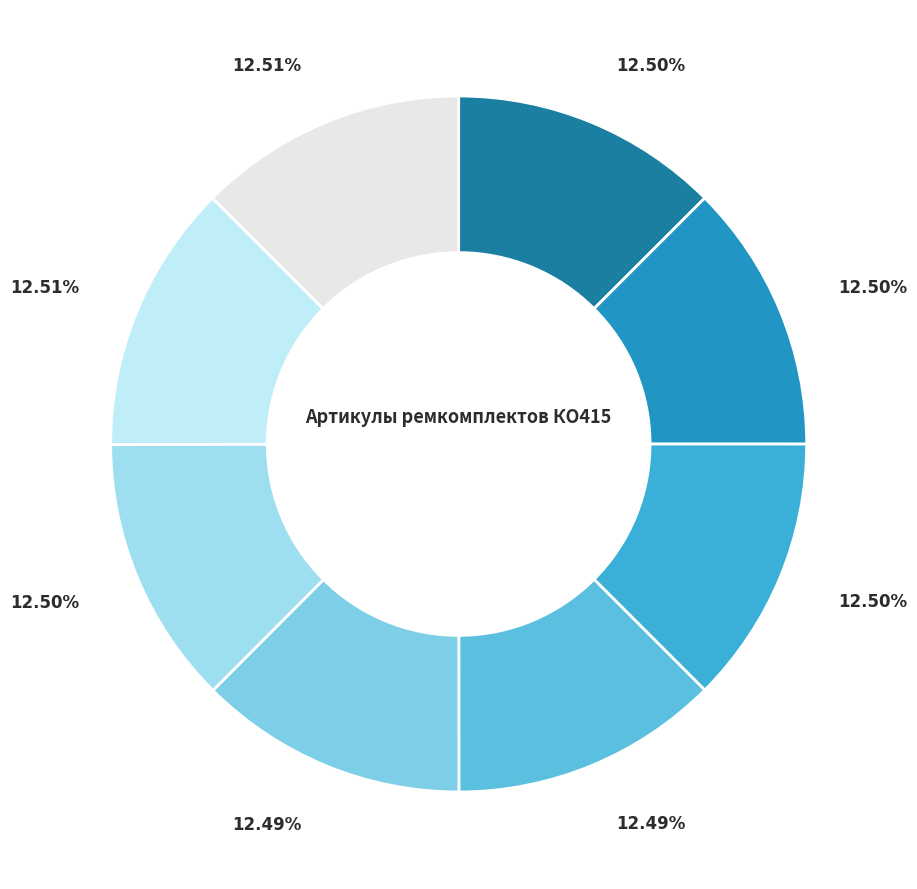

Rank the categories by value from highest to lowest.

РК-КО415-Тел/1-ГП, РК-КО415-160.90/2-ЕП, РК-КО415-160.90/1у-ГП, РК-КО415-160.90/1б-ГП, РК-КО415-160.90/1а-ГП, РК-КО415-80.50/1у-ЕП, РК-КО415-80.50/1б-ЕП, РК-КО415-80.50/1а-ЕП